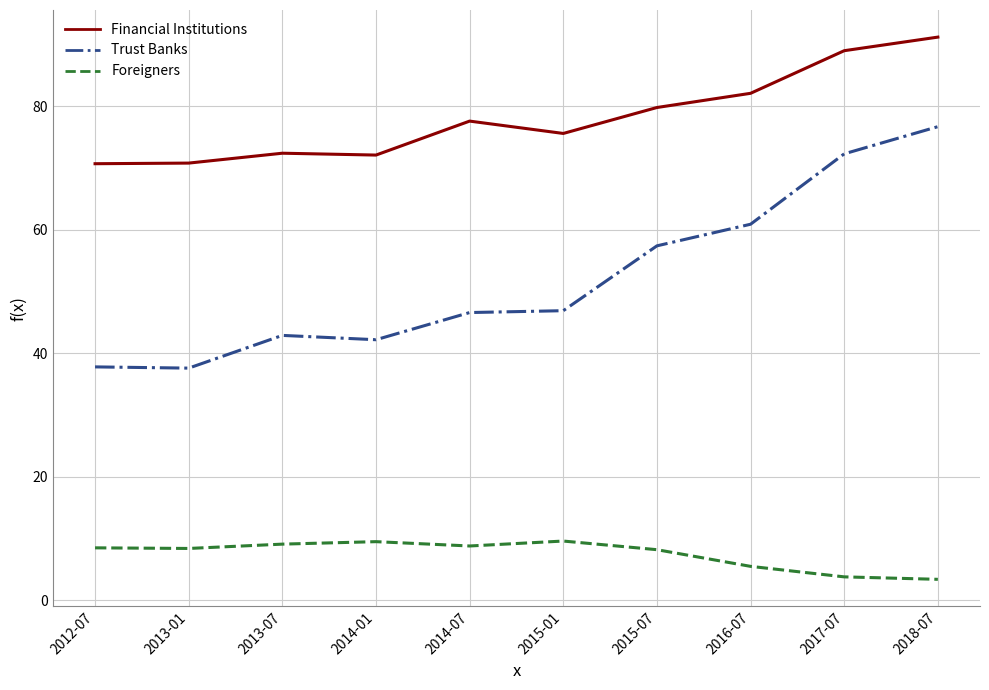

Which series has the largest total across all categories?

Financial Institutions